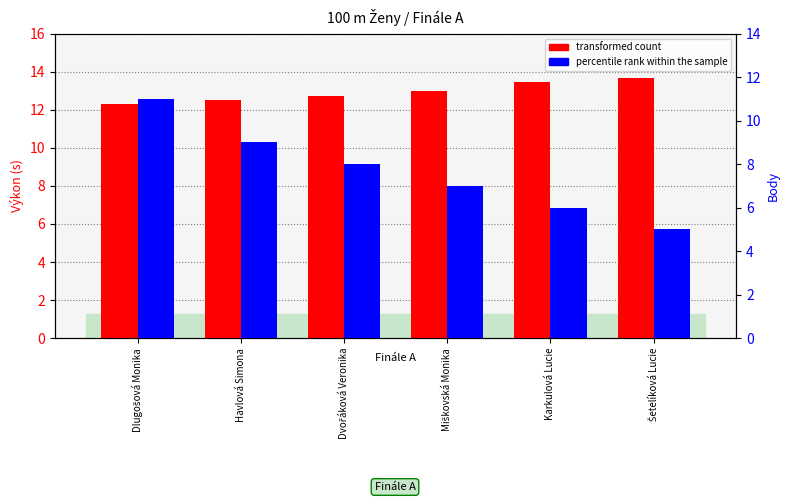

Rank the series by their maximum value, from highest to lowest.

transformed count, percentile rank within the sample